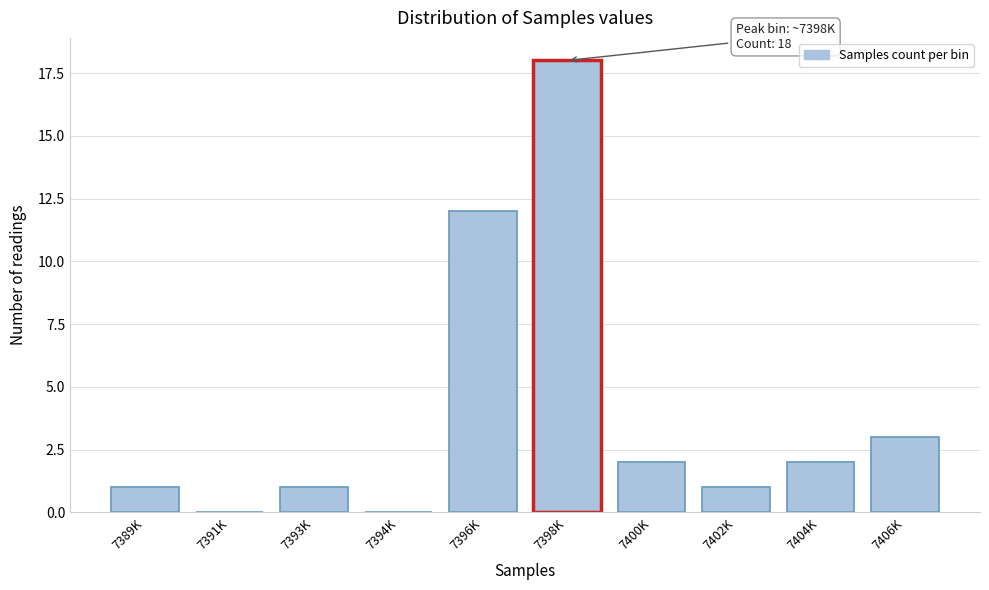

Reading right to left, list all the values displayed in this chart.

7406K=3	7404K=2	7402K=1	7400K=2	7398K=18	7396K=12	7394K=0	7393K=1	7391K=0	7389K=1